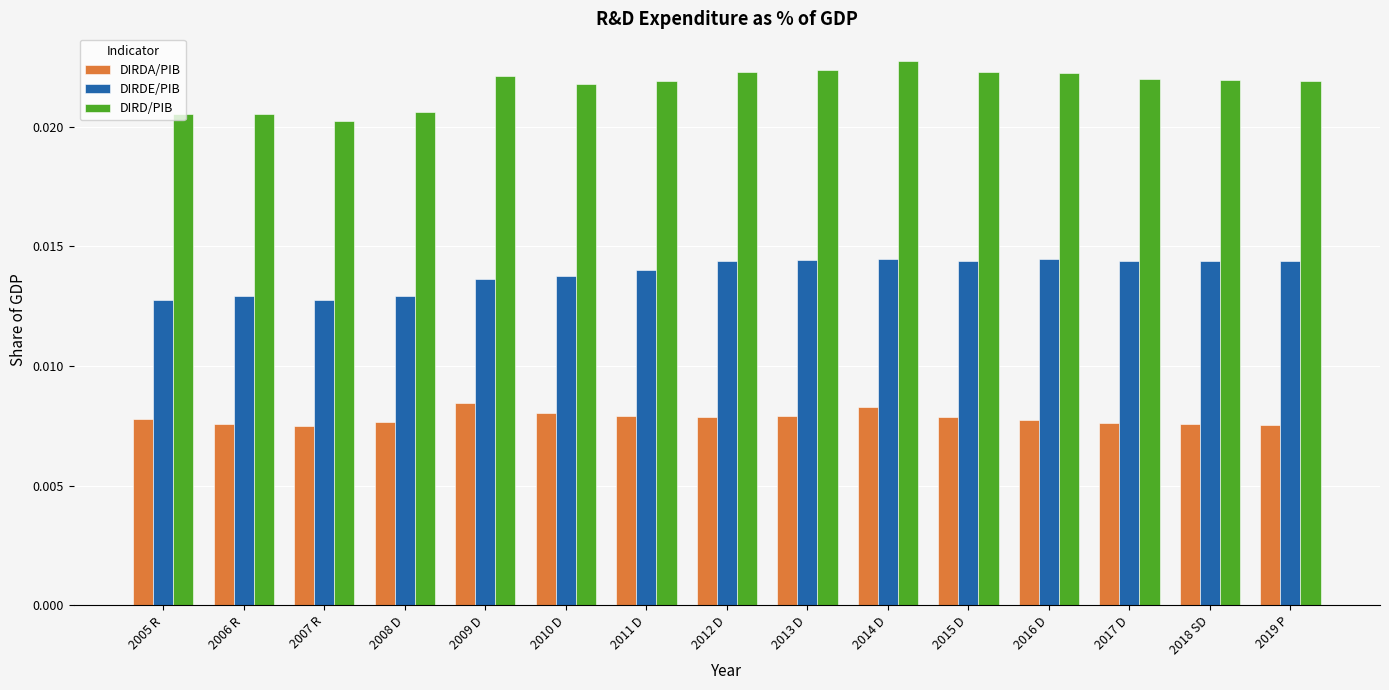

Rank the series by their maximum value, from highest to lowest.

DIRD/PIB, DIRDE/PIB, DIRDA/PIB